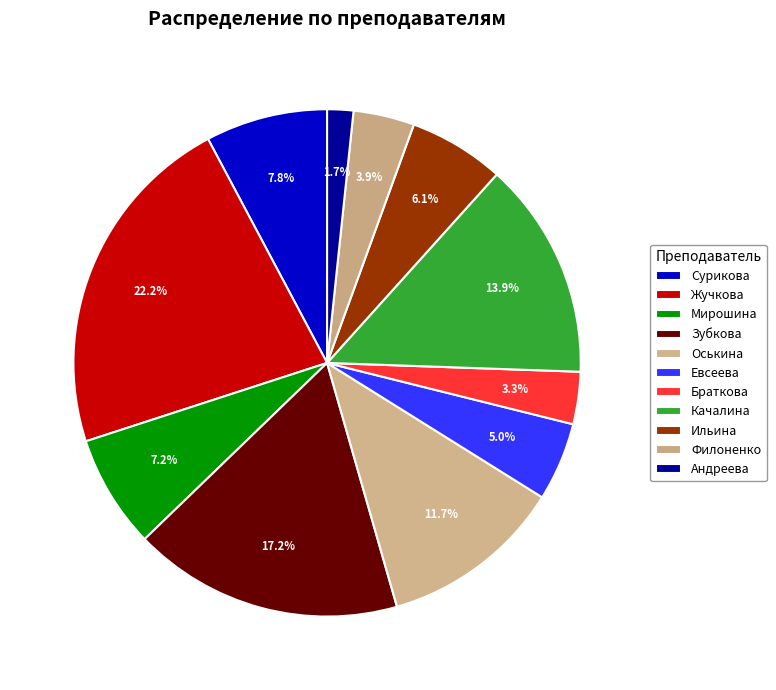

Count the number of slices in the pie.

11